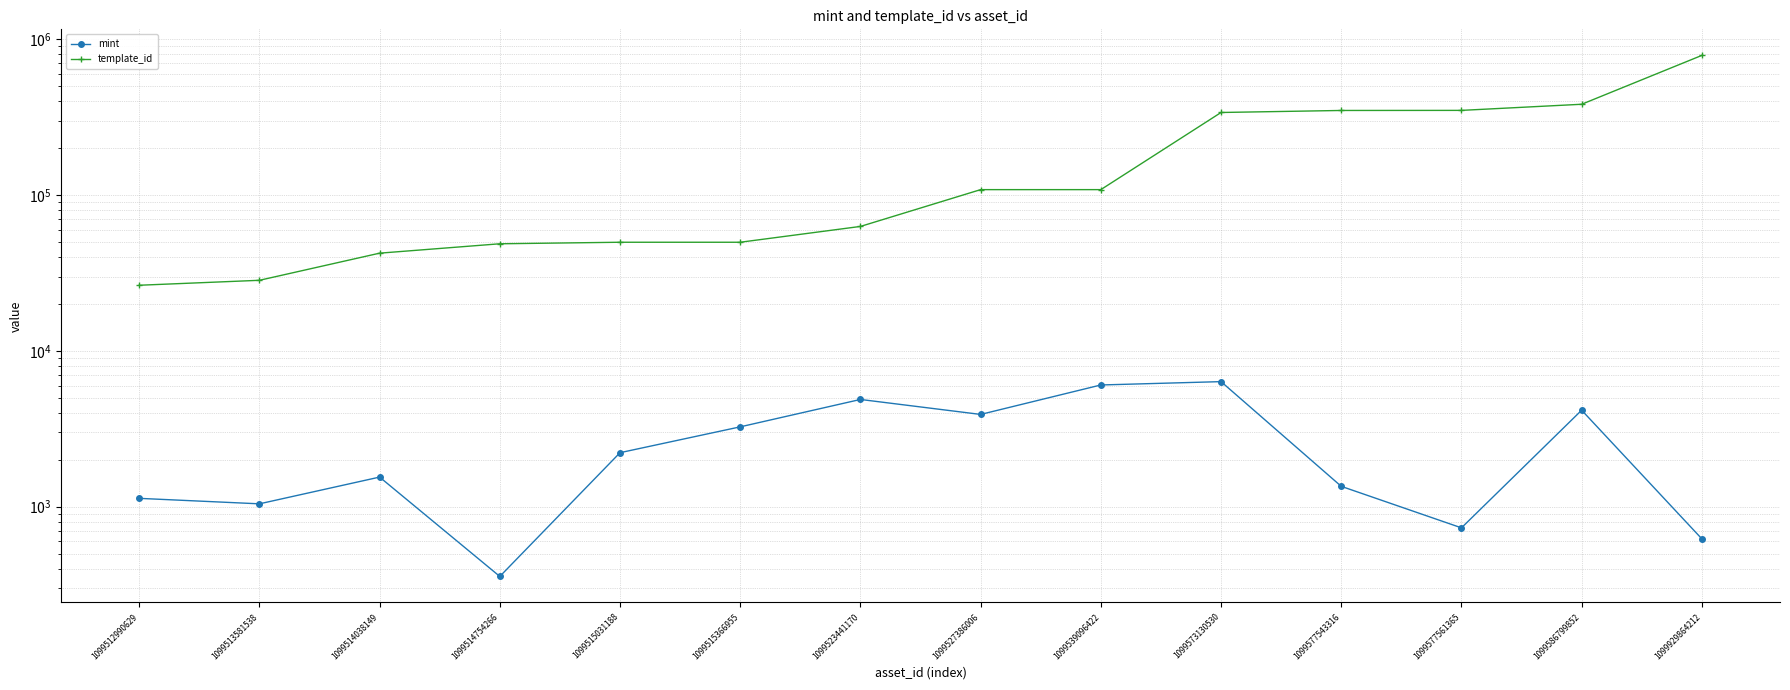

Between 1099514038149 and 1099515366955, which is larger?

1099515366955